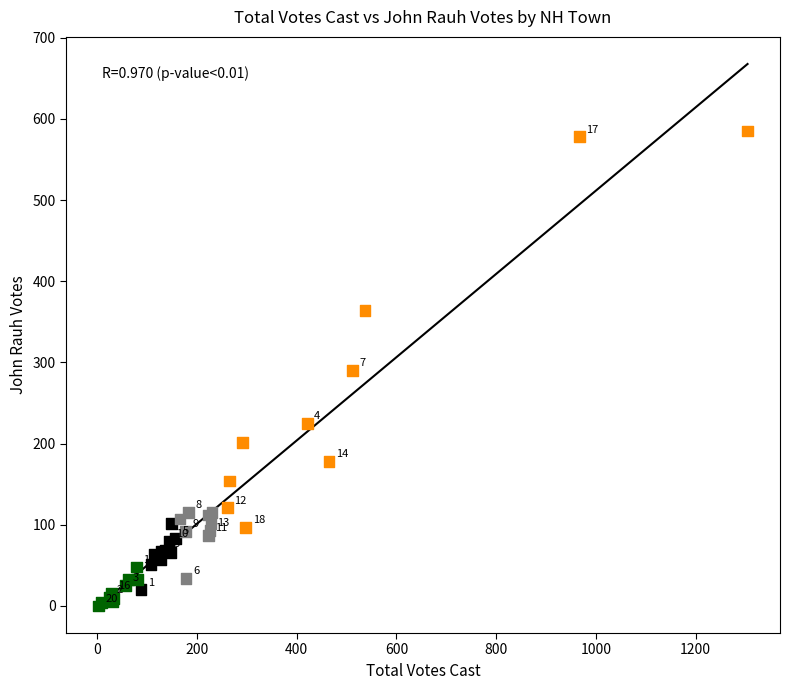

What Y value in the scatter plot is closest to 292?

290